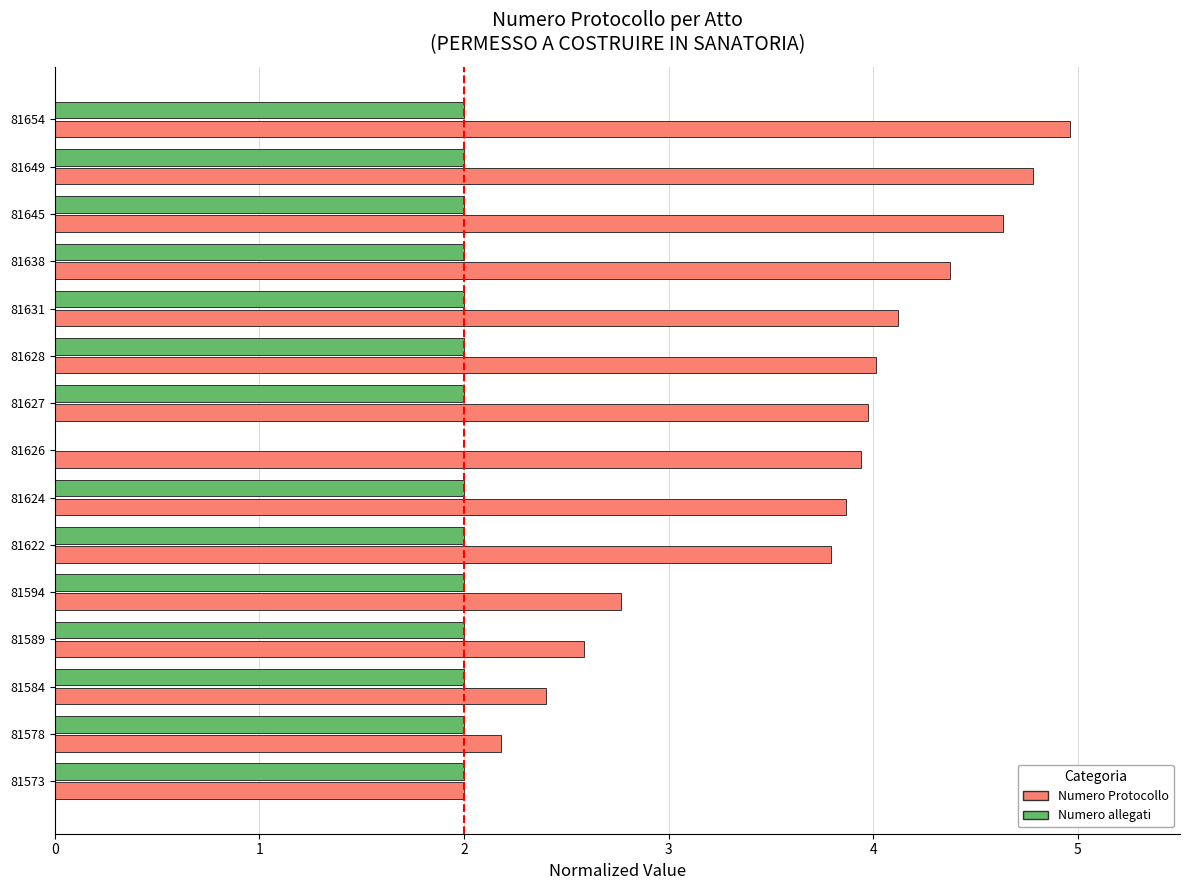

The Numero Protocollo series shows 2.4 at 81584. True or false?

True